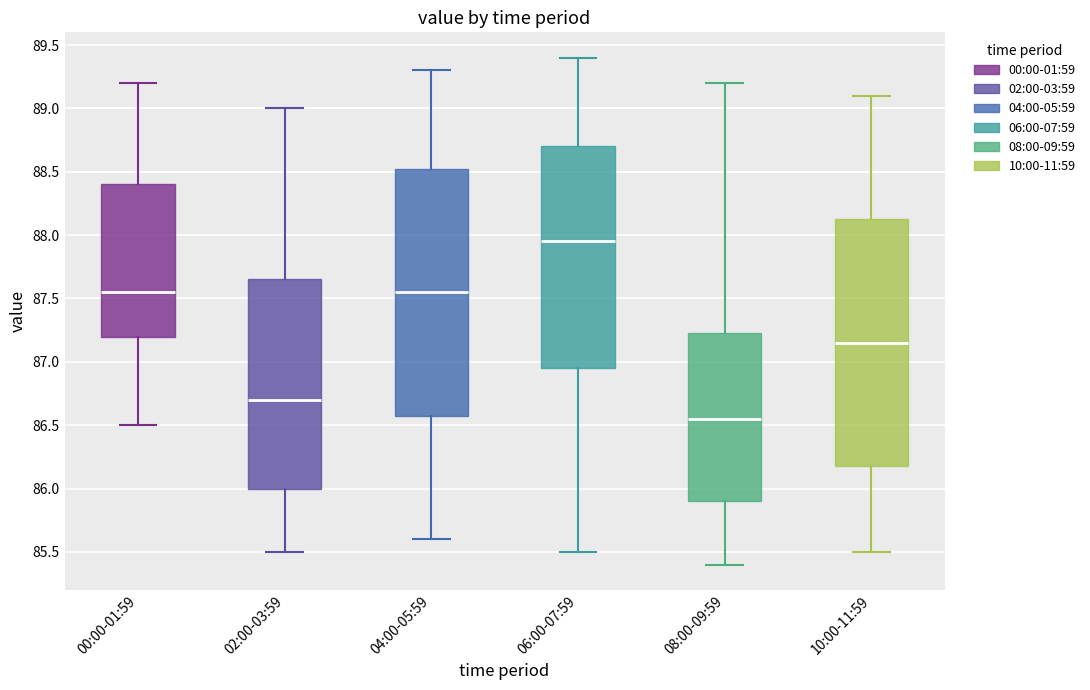

Where is the lower edge of the box for 06:00-07:59 on the y-axis? The values are not printed on the chart, so give them approximately, as read against the axis.

86.95